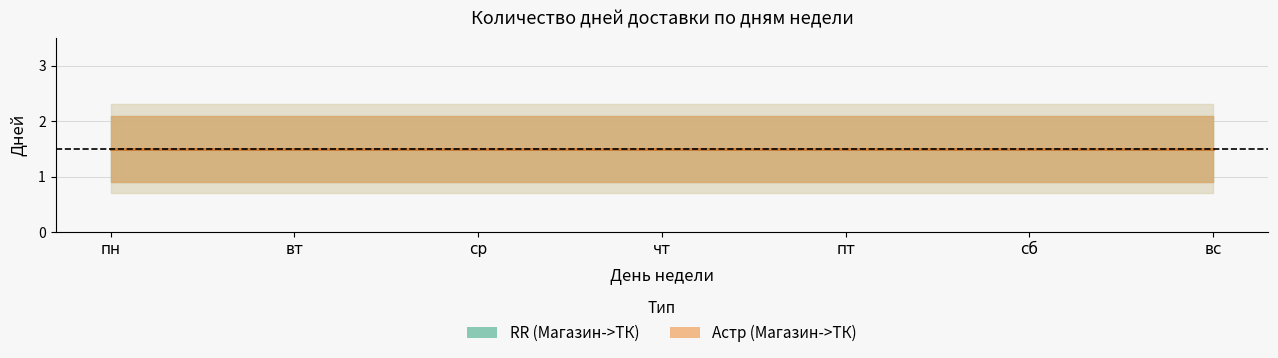

Is it true that RR (дней 1) equals 2 at ср?

False